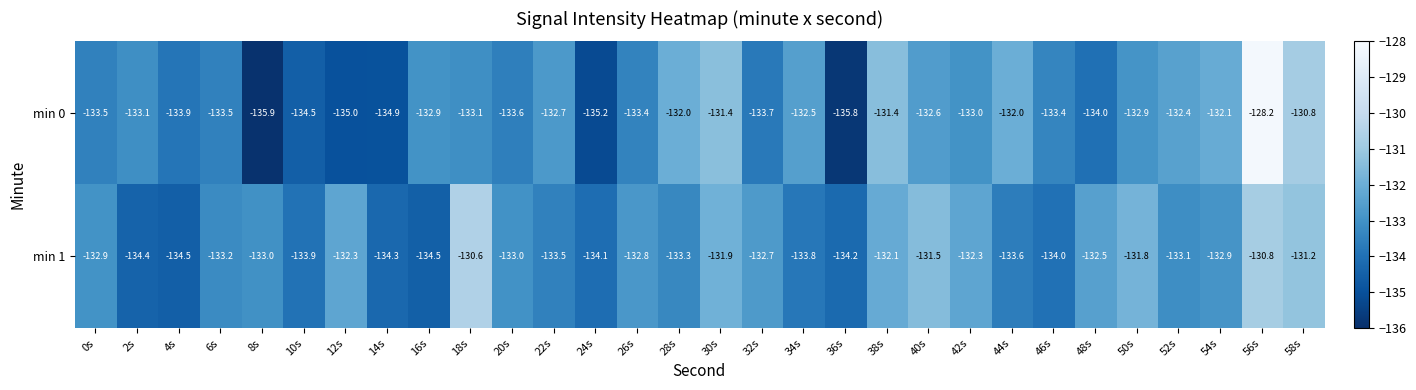

What is the difference between the min 0 values at 4s and 52s?

1.5